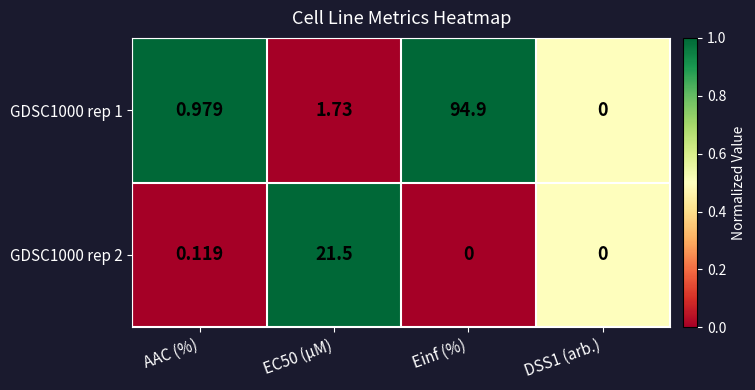

List the series in order of their overall mean, lowest first.

GDSC1000 rep 2, GDSC1000 rep 1